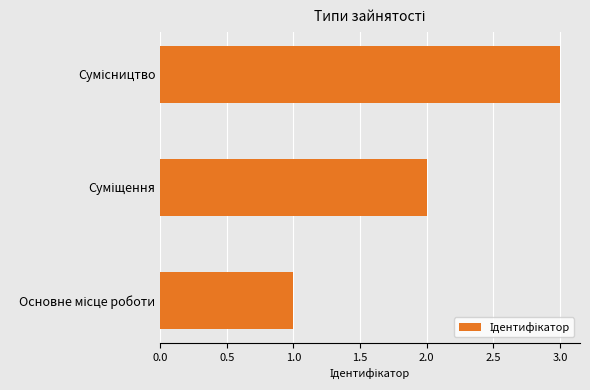

What is the sum of all values?

6